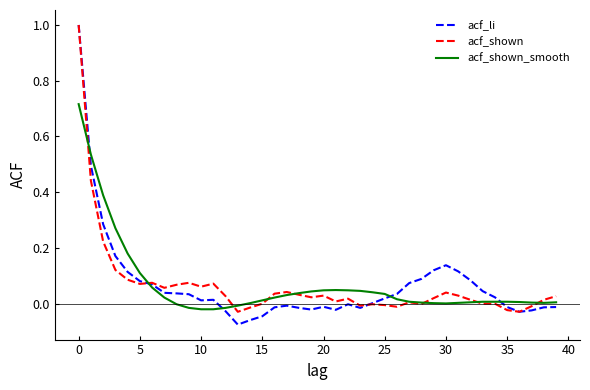

What is the maximum value shown in the chart?

1.0